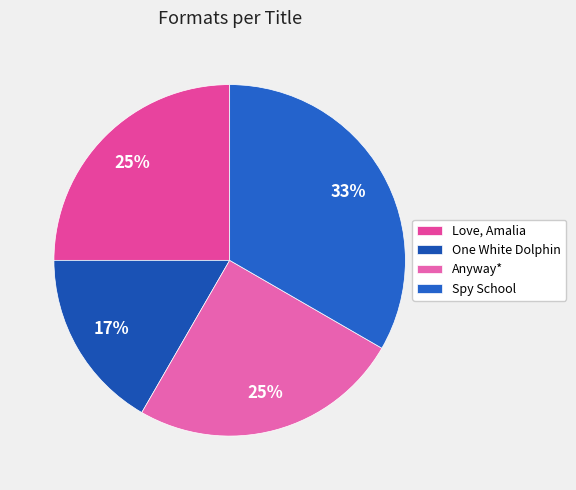

Rank the categories by value from highest to lowest.

Spy School, Love, Amalia, Anyway*, One White Dolphin